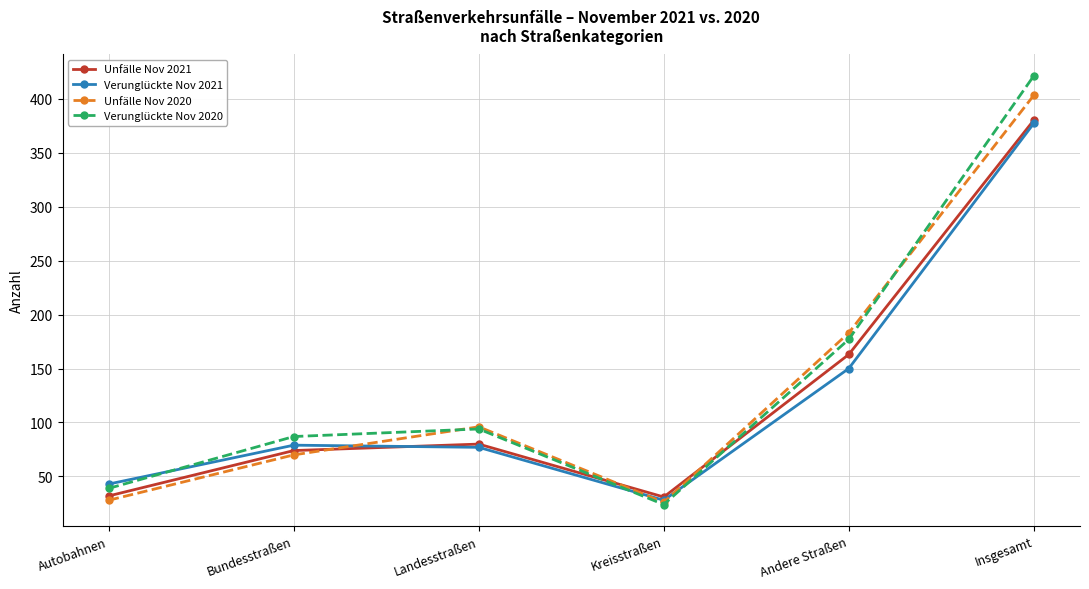

How many times do Verunglückte Nov 2020 and Unfälle Nov 2020 cross each other?

2